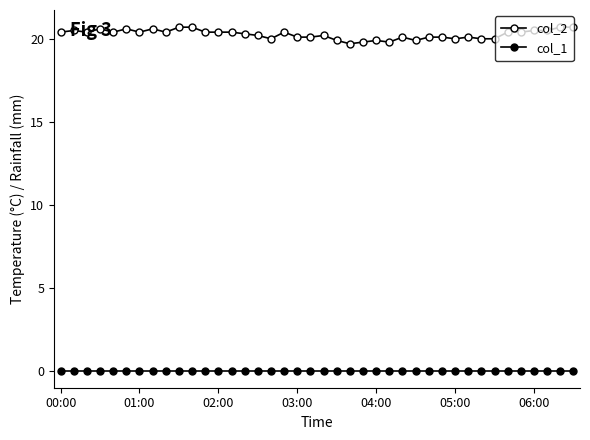

How many lines are shown in the chart?

2